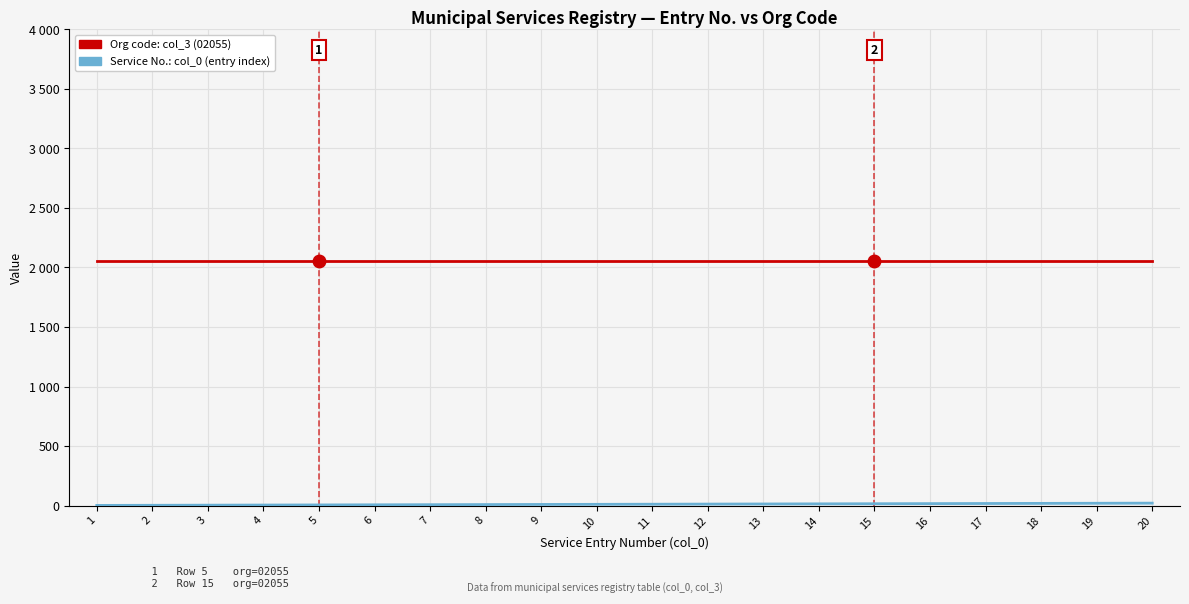

True or false: Service No.: col_0 (entry index) has a value of 23 at 18.

False